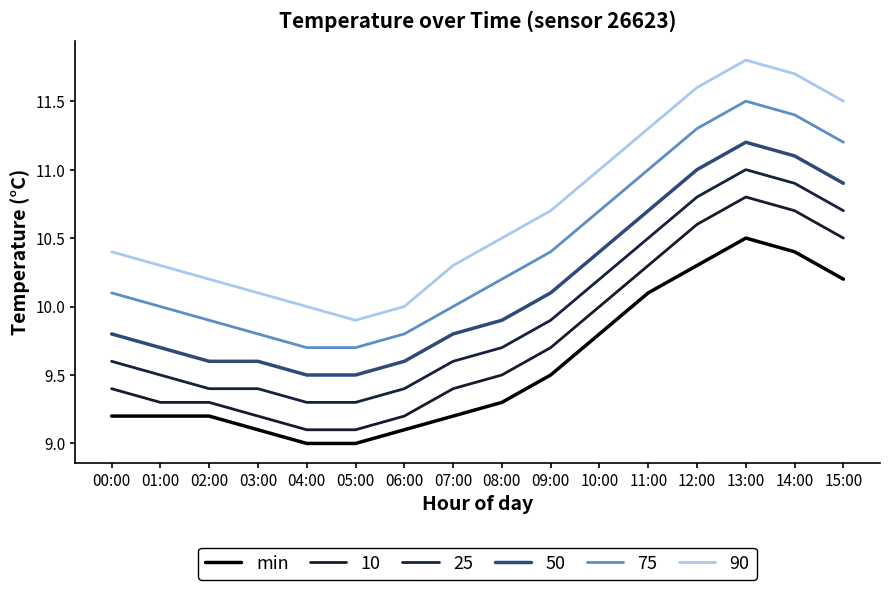

Does the chart display data point markers on the line(s)?

No